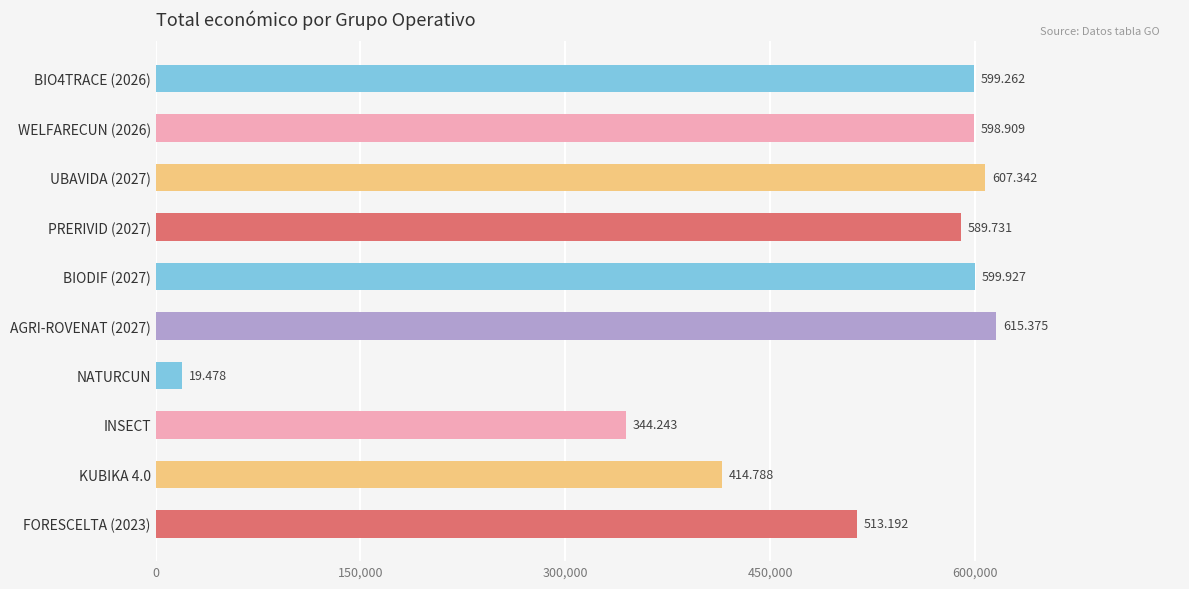

Does the chart contain any negative values?

No